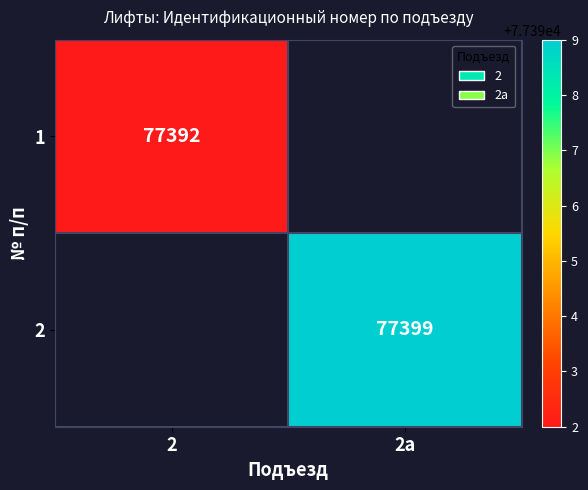

The 1 series shows 133793 at 2. True or false?

False